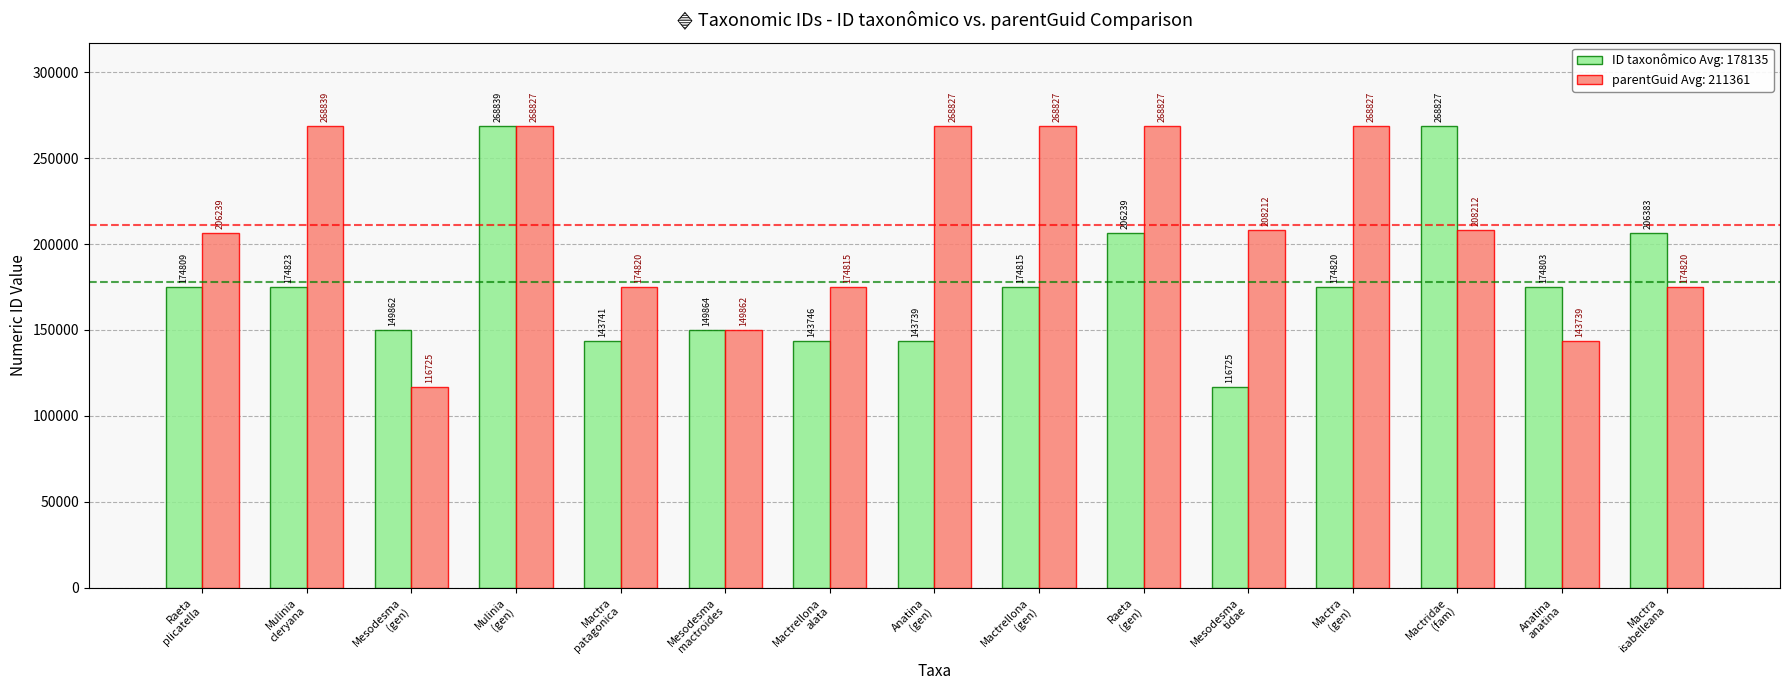

What is the greatest value displayed?

268839